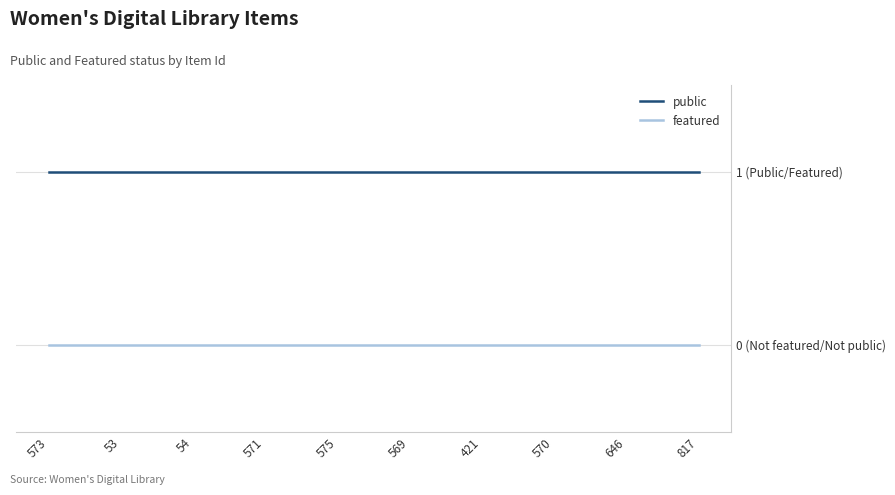

Does the chart have visible grid lines?

Yes